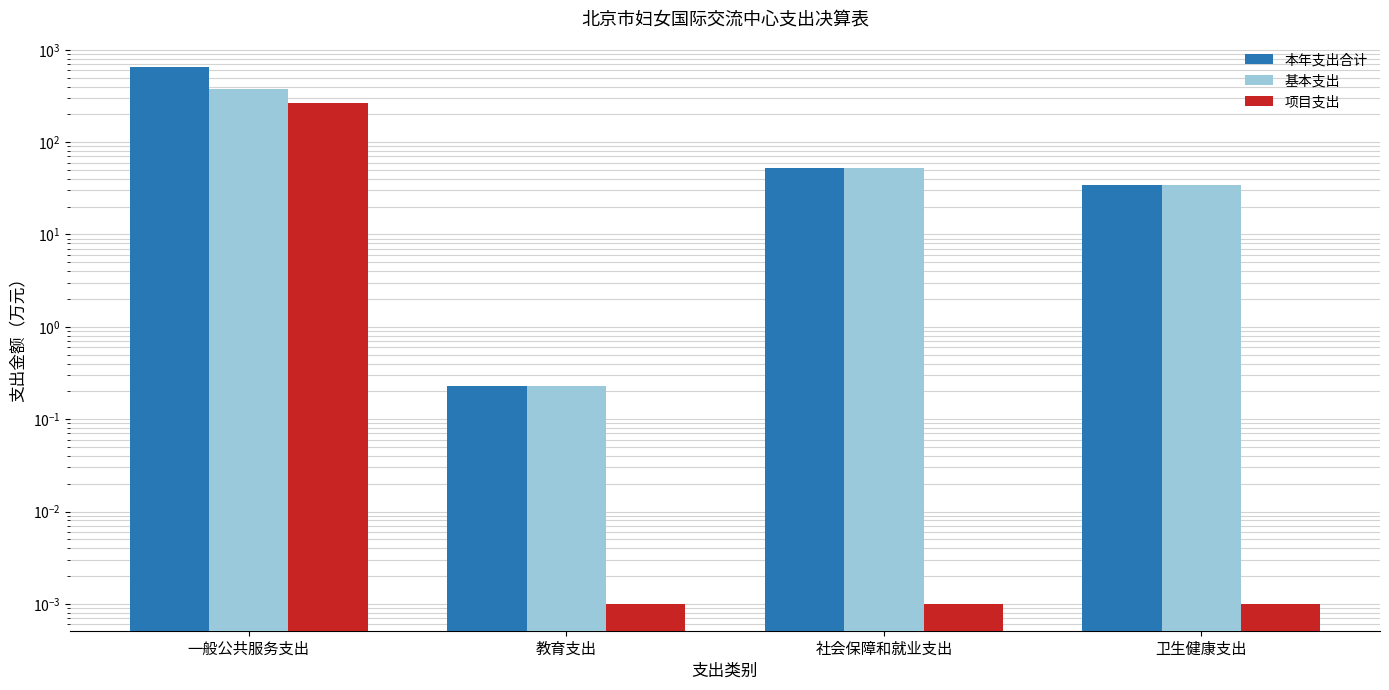

What position from the right is 教育支出?

3